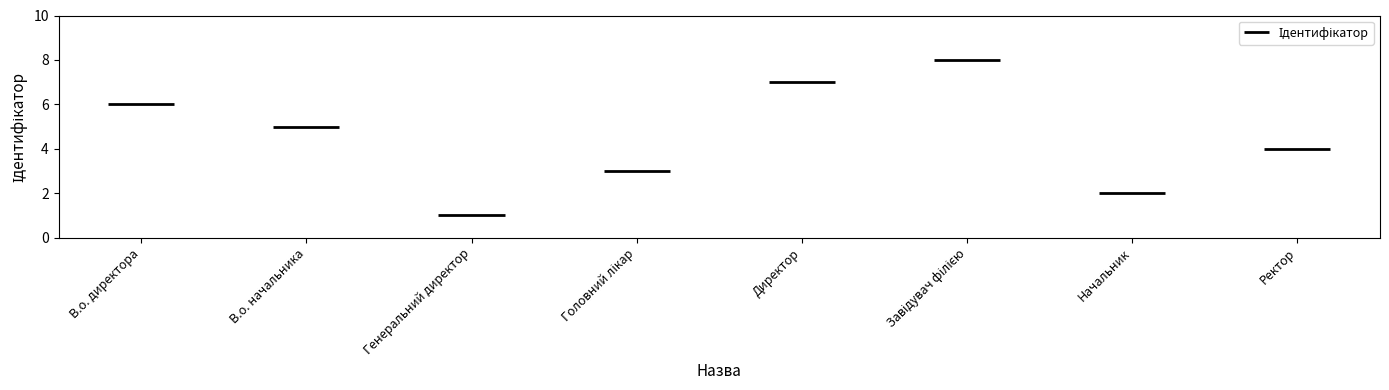

What is the ratio of the value at Головний лікар to the value at В.о. начальника?

0.6